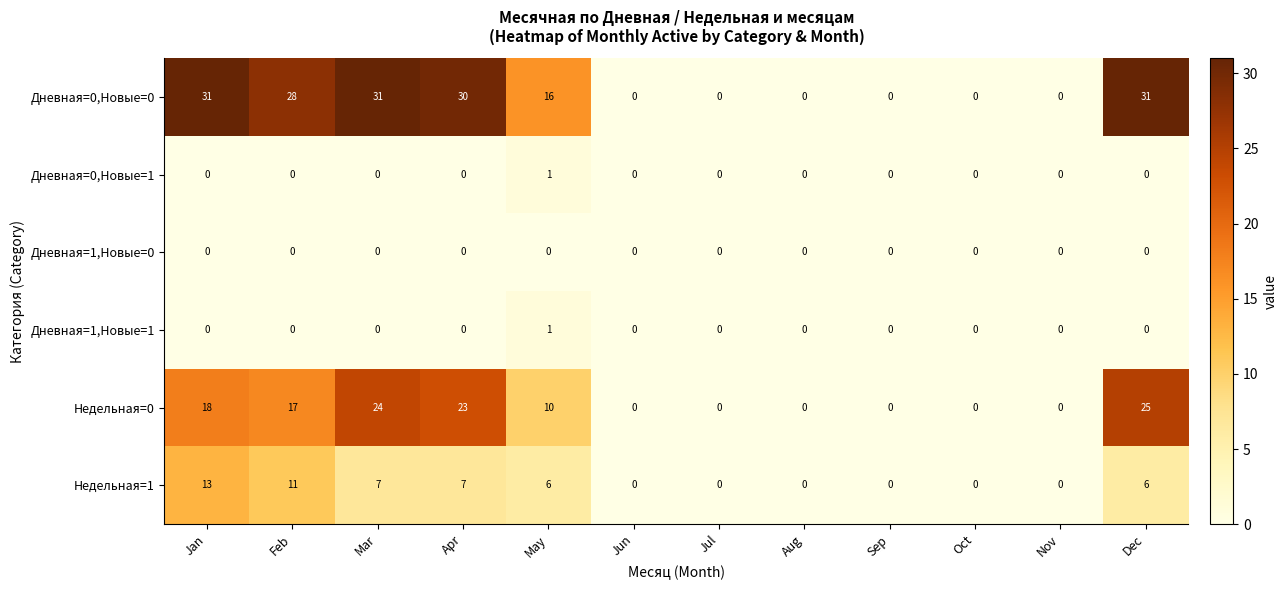

What is the maximum value shown in the chart?

31